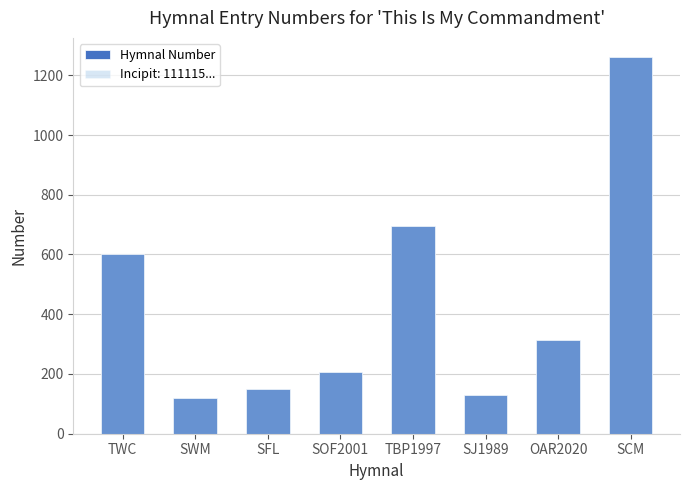

Reading left to right, list all the values displayed in this chart.

600	119	150	207	694	131	313	1262